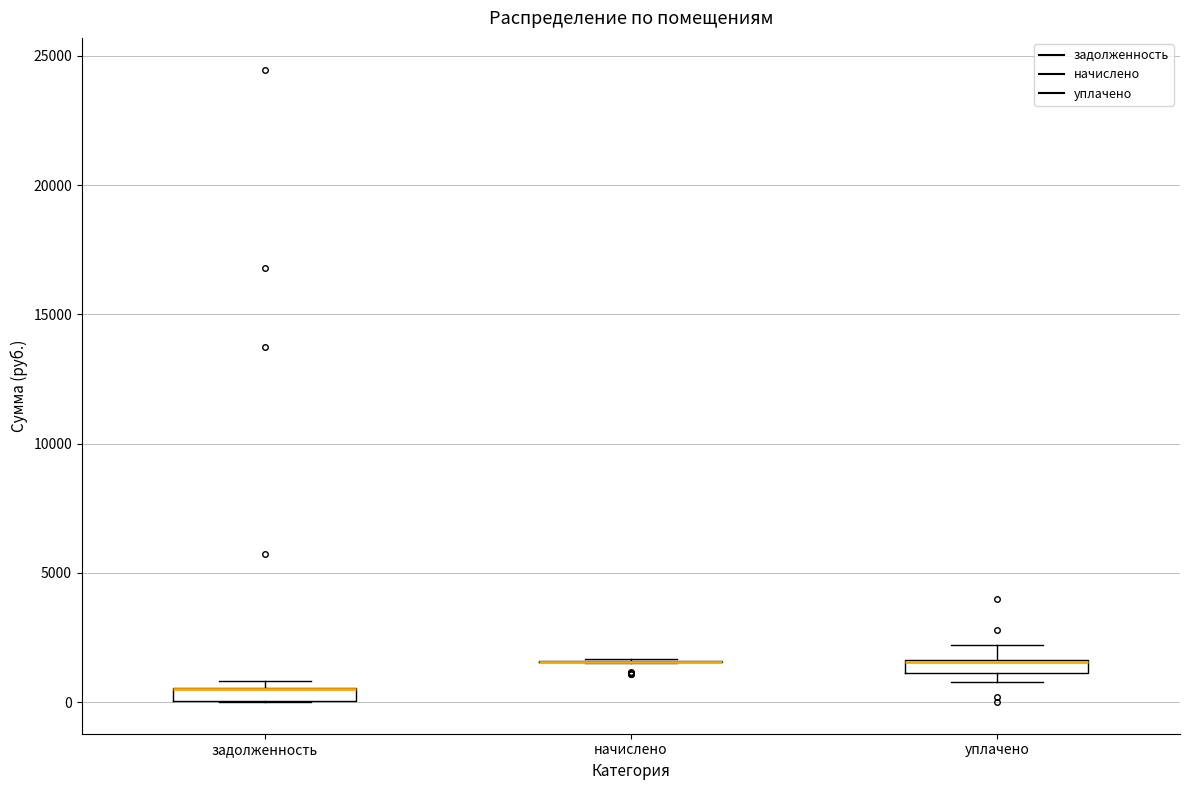

Where is the upper edge of the box for задолженность on the y-axis? The values are not printed on the chart, so give them approximately, as read against the axis.

500